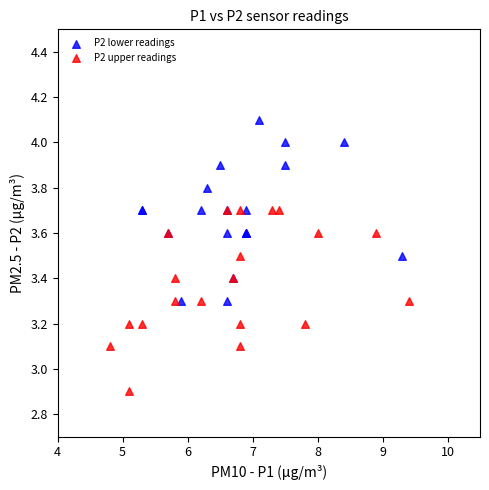

Which series contains the lowest Y value?

P2 upper readings